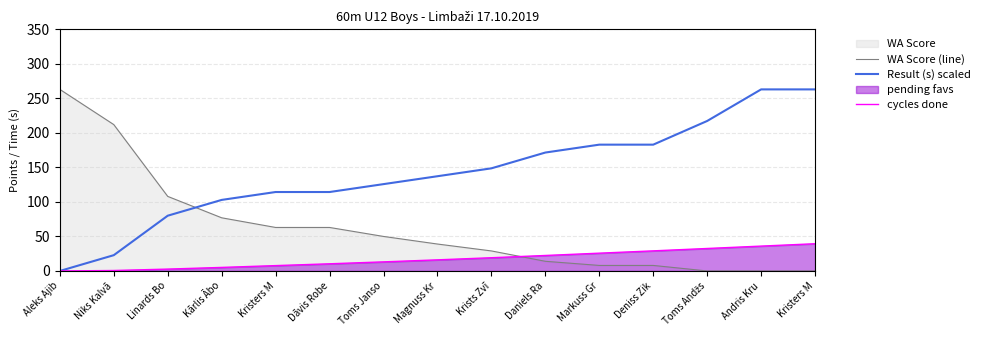

At how many categories does at least one series exceed 132?

10